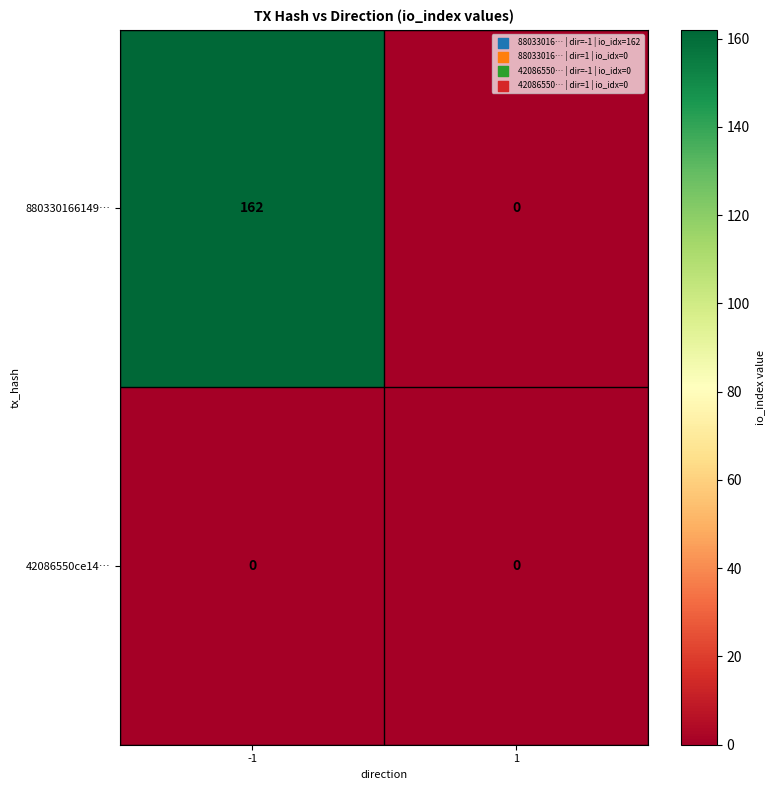

Is it true that 42086550ce14… equals 0 at 1?

True